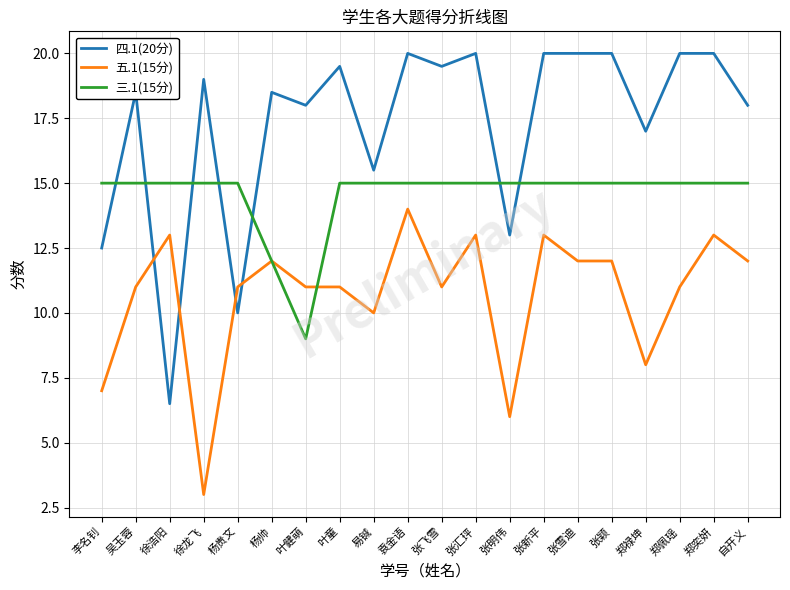

At which label does 三.1(15分) reach its minimum?

叶健萌